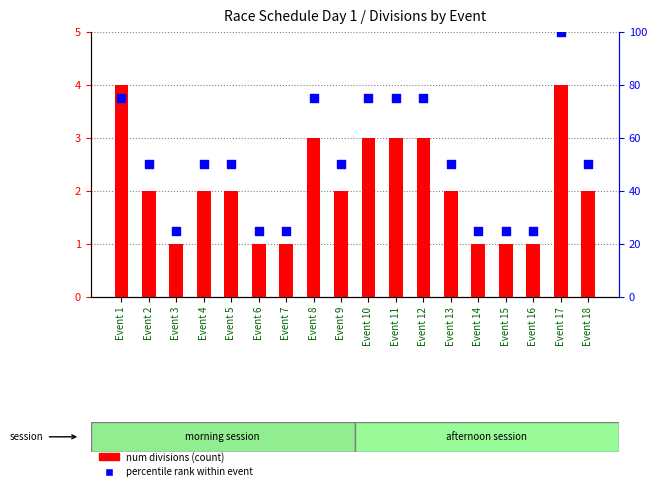

Which series reaches the maximum Y coordinate?

percentile rank within event